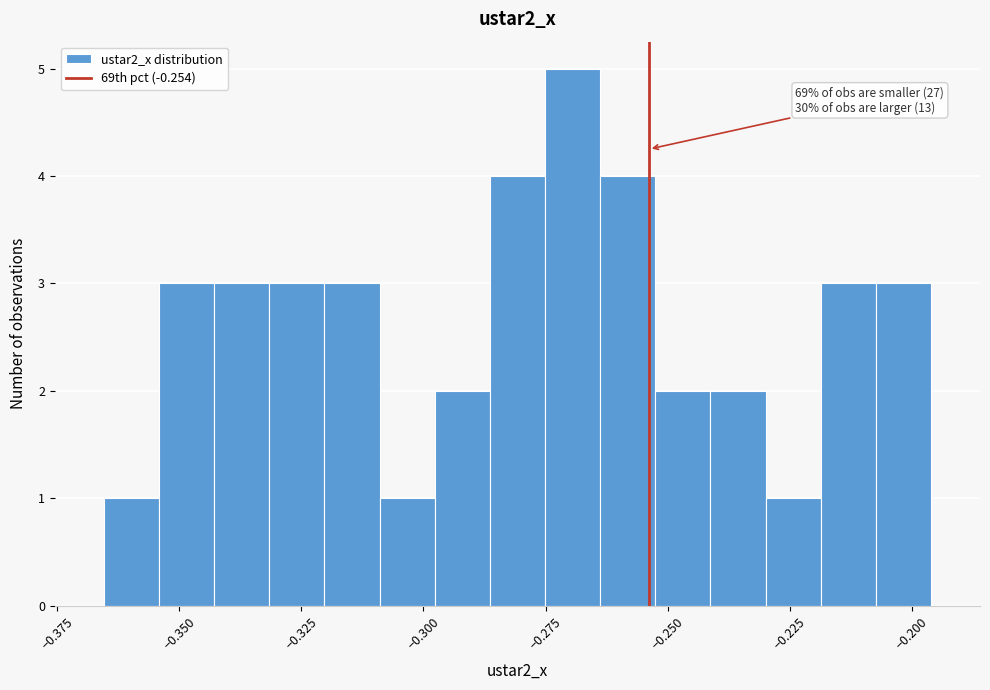

Read against the x-axis, roughly where is the centre of the tallest bar?

-0.270